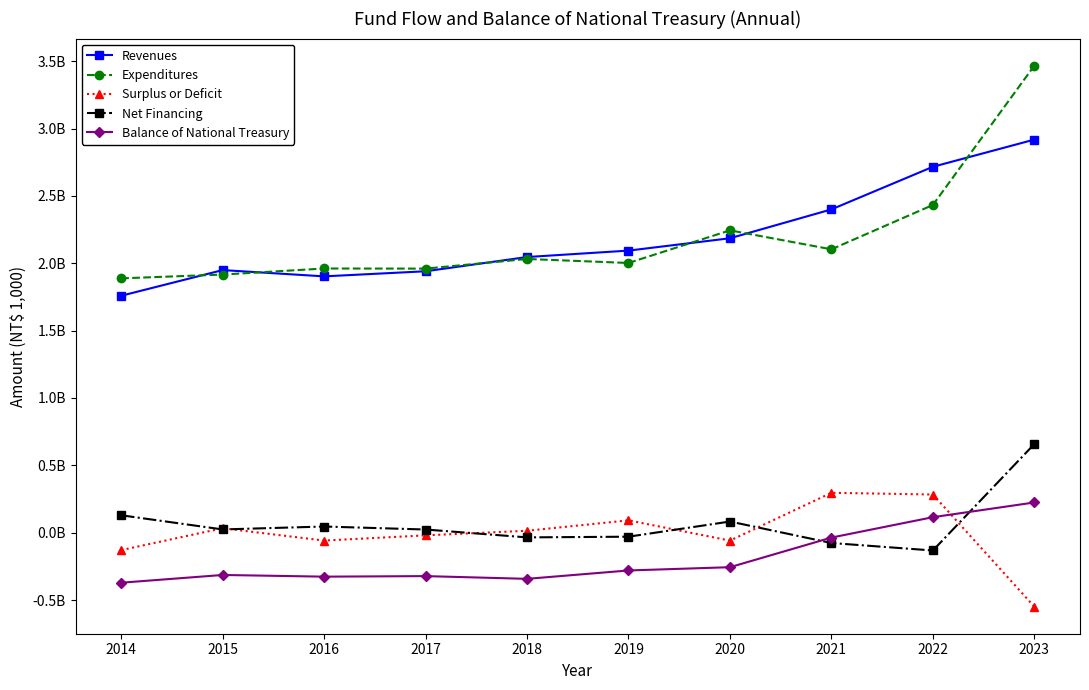

At how many categories does at least one series exceed 981505480?

10